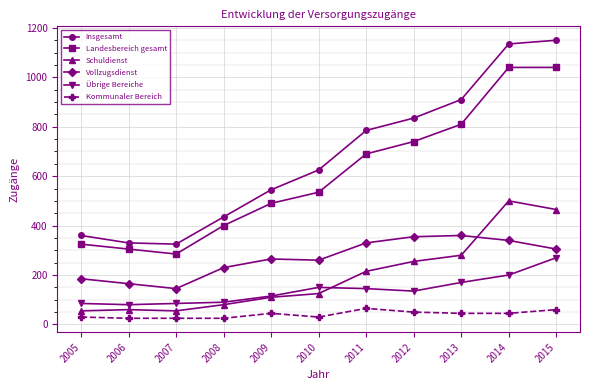

Reading left to right, list all the values displayed in this chart.

Insgesamt: 360	330	325	435	545	625	785	835	910	1135	1150
Landesbereich gesamt: 325	305	285	400	490	535	690	740	810	1040	1040
Schuldienst: 55	60	55	80	110	125	215	255	280	500	465
Vollzugsdienst: 185	165	145	230	265	260	330	355	360	340	305
Übrige Bereiche: 85	80	85	90	115	150	145	135	170	200	270
Kommunaler Bereich: 30	25	25	25	45	30	65	50	45	45	60